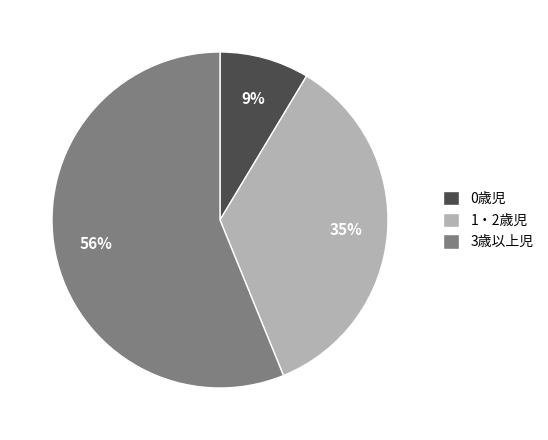

Which slice represents more than half of the pie?

3歳以上児